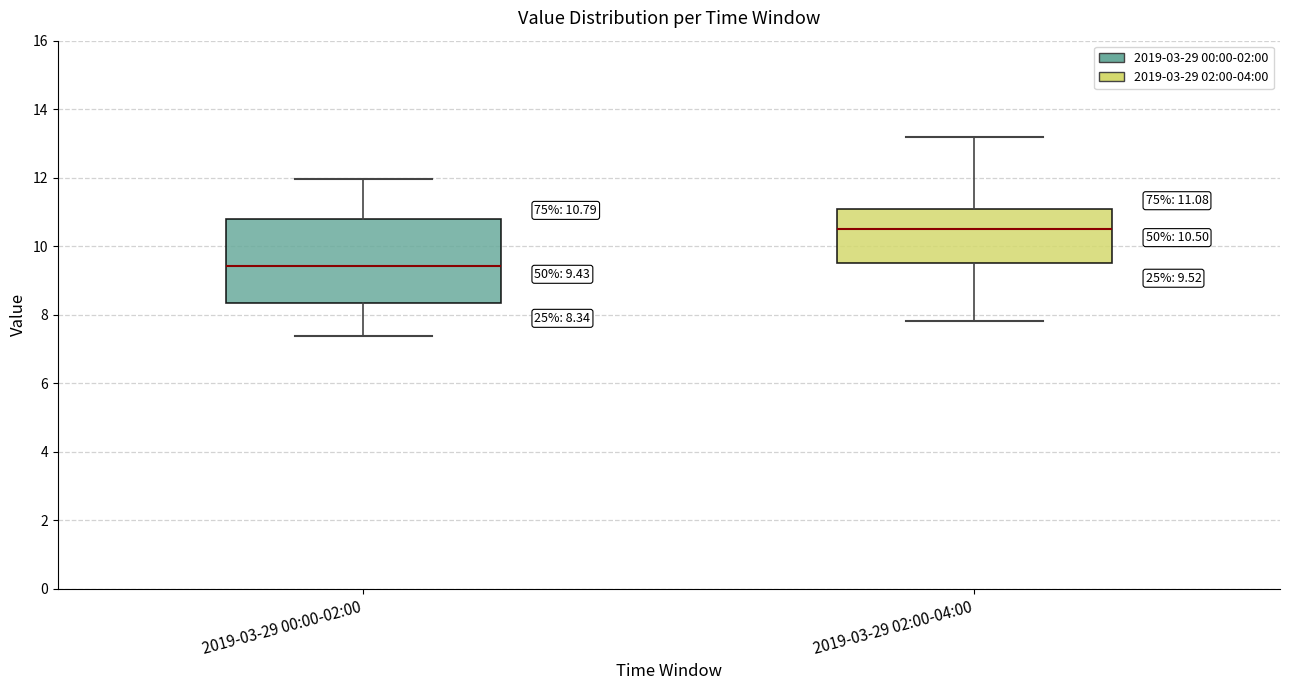

Which box has the highest median line?

2019-03-29 02:00-04:00